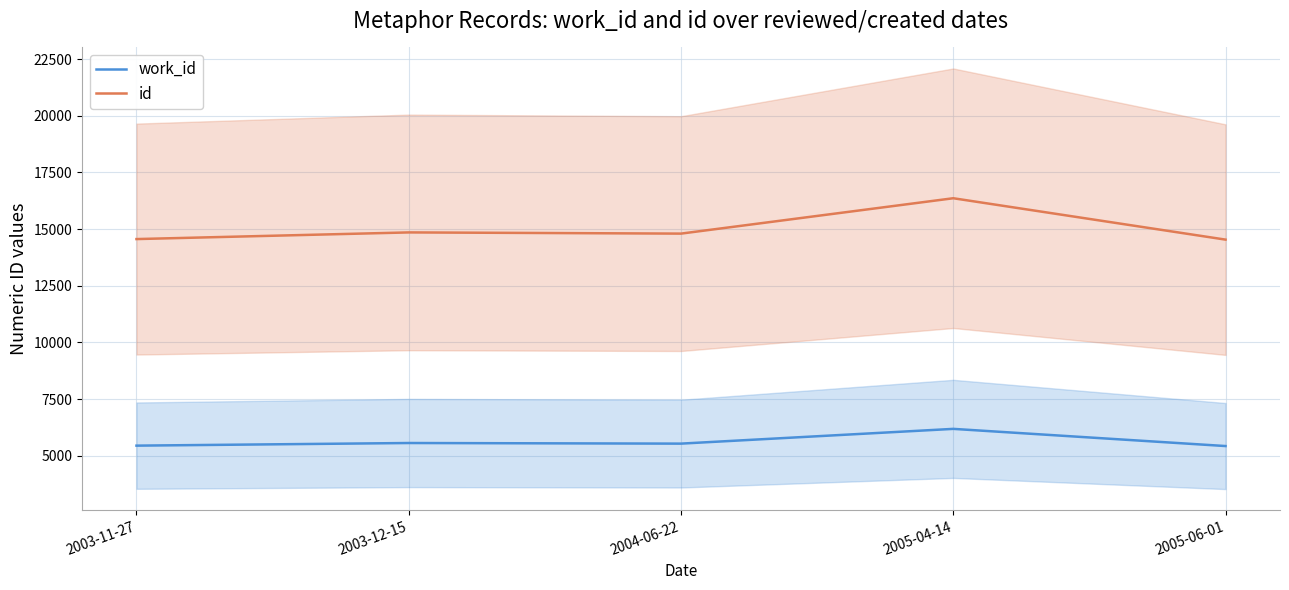

Reading left to right, what are all the values shown in this chart?

work_id: 2003-11-27=5443	2003-12-15=5559	2004-06-22=5532	2005-04-14=6183	2005-06-01=5425
id: 2003-11-27=14558	2003-12-15=14852	2004-06-22=14799	2005-04-14=16360	2005-06-01=14534